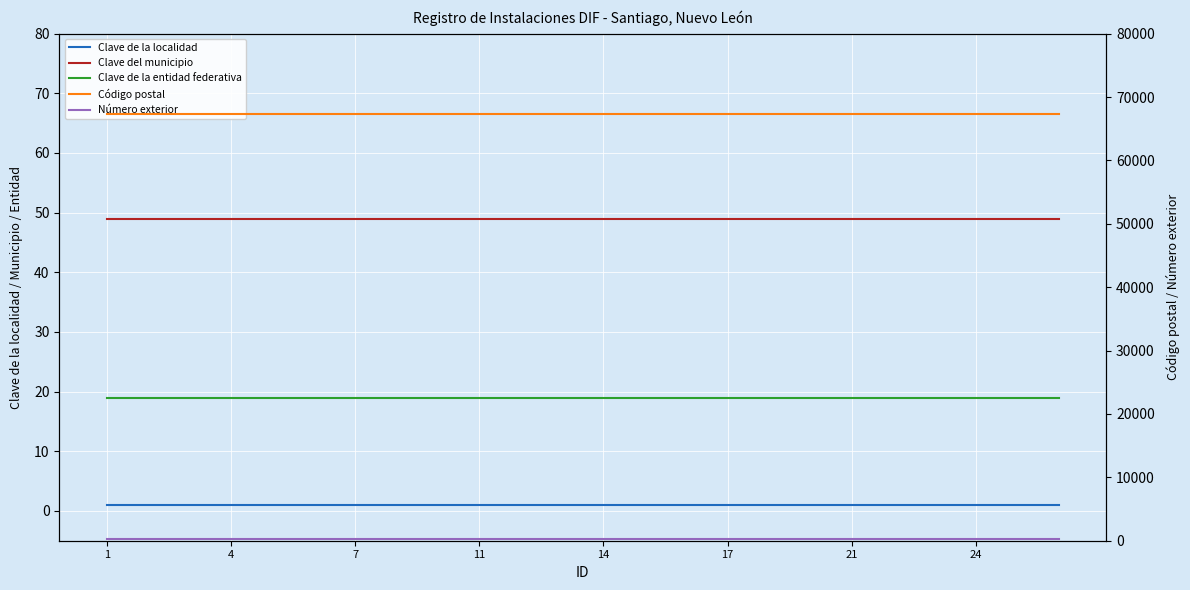

Is it true that Código postal equals 110465 at 20?

False